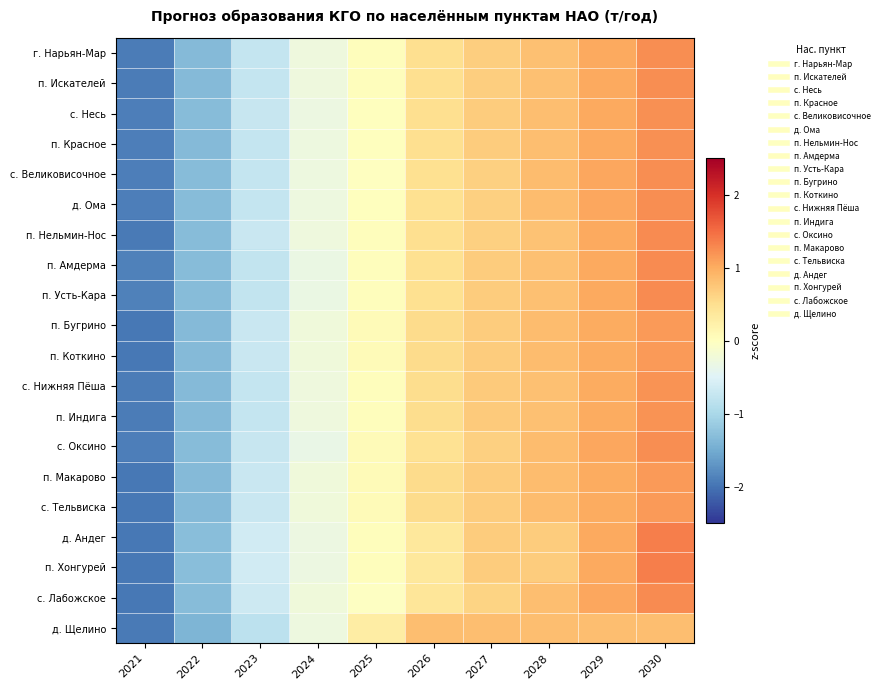

At which category does the chart reach its minimum across all series?

2021